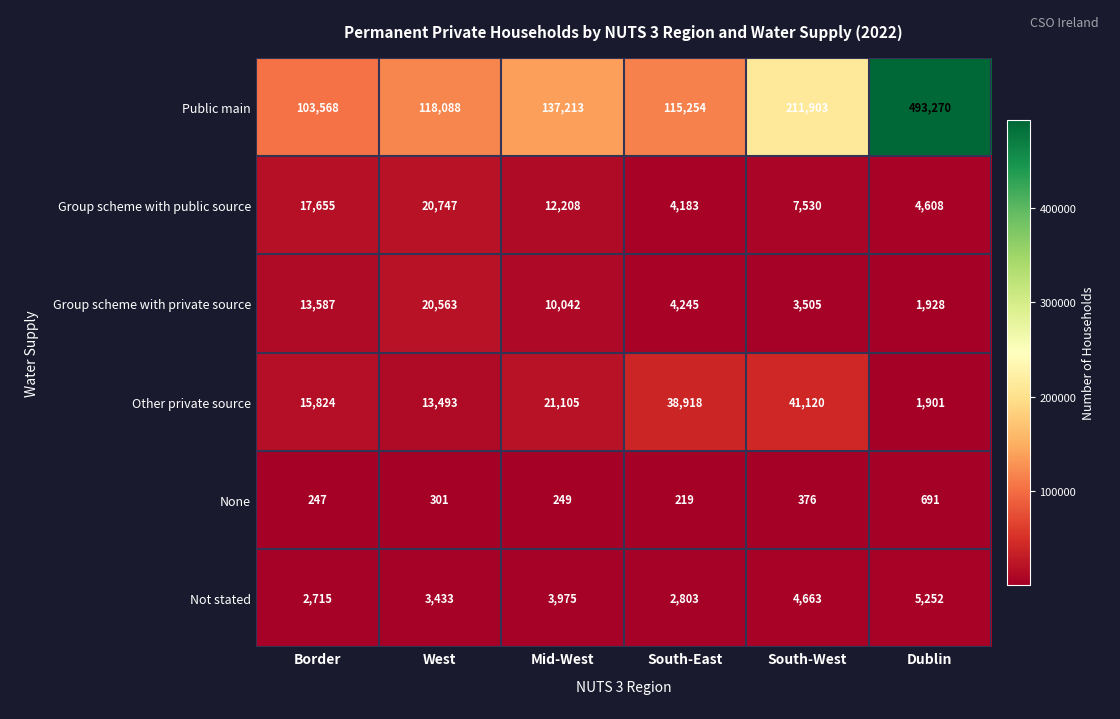

Which series has the largest total across all categories?

Public main